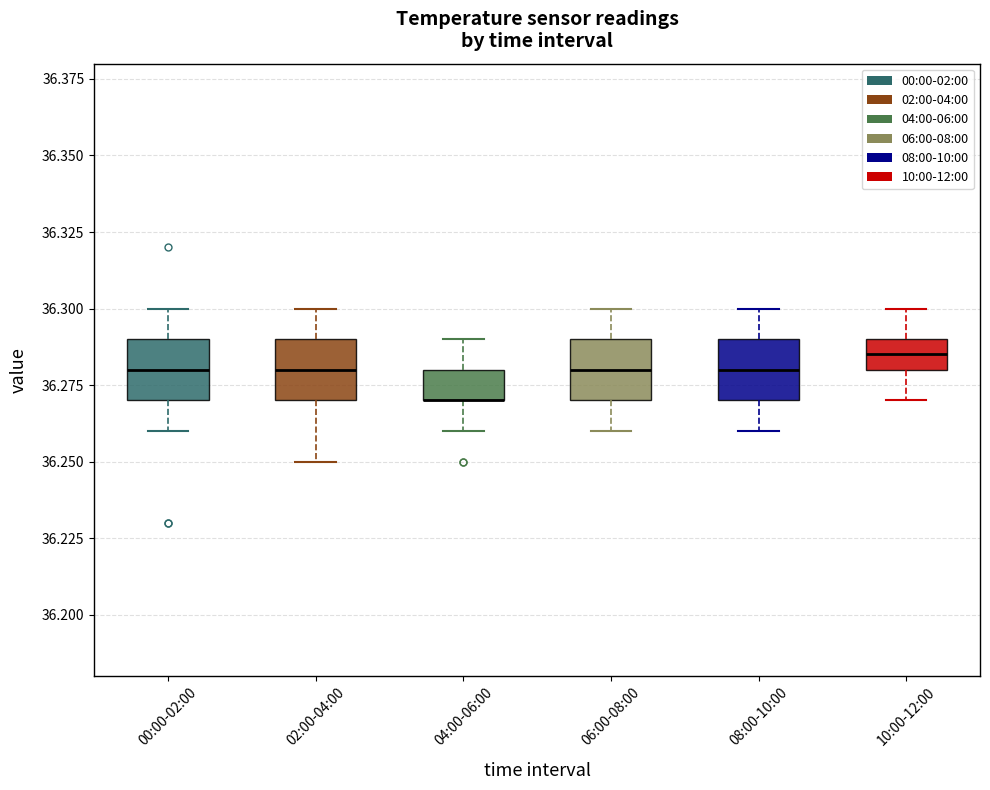

Reading left to right, transcribe this box plot: for each box, give where its median line is, the range the box spans, and where its two whiskers end, as read against the y-axis. The values are not printed on the chart, so give them approximately, as read against the axis.

00:00-02:00: median 36.280, box 36.270 to 36.290, whiskers 36.260 to 36.300
02:00-04:00: median 36.280, box 36.270 to 36.290, whiskers 36.250 to 36.300
04:00-06:00: median 36.270 (drawn on the box's lower edge), box 36.270 to 36.280, whiskers 36.260 to 36.290
06:00-08:00: median 36.280, box 36.270 to 36.290, whiskers 36.260 to 36.300
08:00-10:00: median 36.280, box 36.270 to 36.290, whiskers 36.260 to 36.300
10:00-12:00: median 36.285, box 36.280 to 36.290, whiskers 36.270 to 36.300